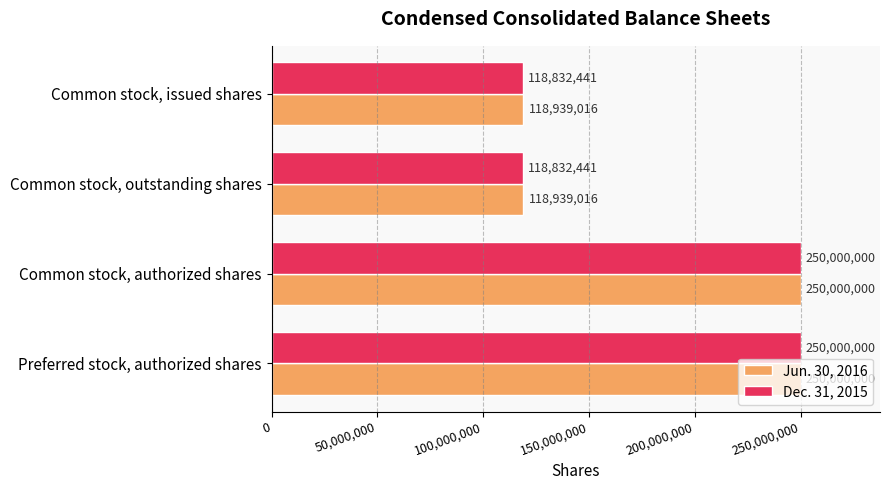

List the series in order of their overall mean, highest first.

Jun. 30, 2016, Dec. 31, 2015